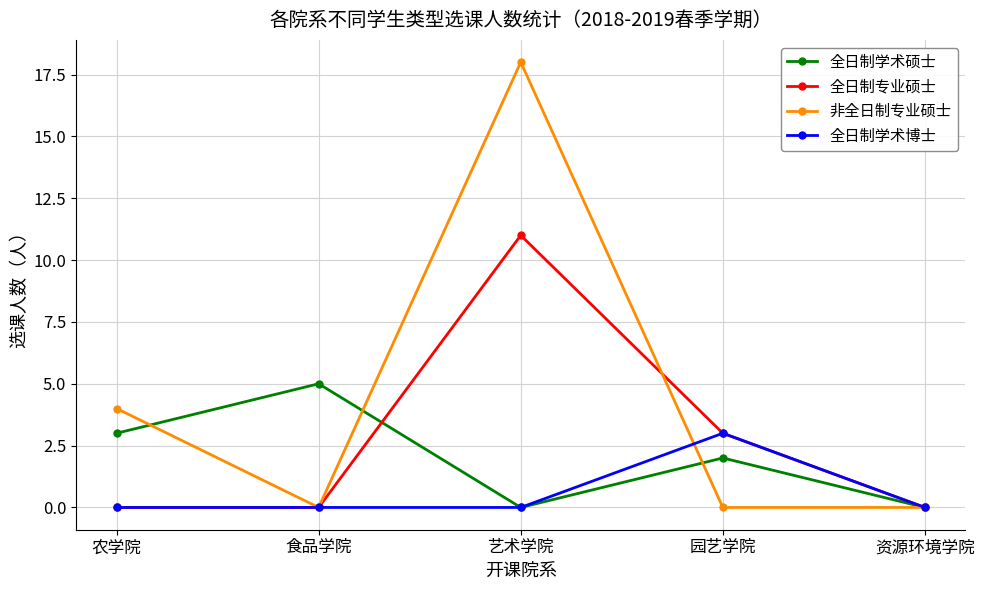

Reading right to left, list all the values displayed in this chart.

全日制学术硕士: 资源环境学院=0	园艺学院=2	艺术学院=0	食品学院=5	农学院=3
全日制专业硕士: 资源环境学院=0	园艺学院=3	艺术学院=11	食品学院=0	农学院=0
非全日制专业硕士: 资源环境学院=0	园艺学院=0	艺术学院=18	食品学院=0	农学院=4
全日制学术博士: 资源环境学院=0	园艺学院=3	艺术学院=0	食品学院=0	农学院=0